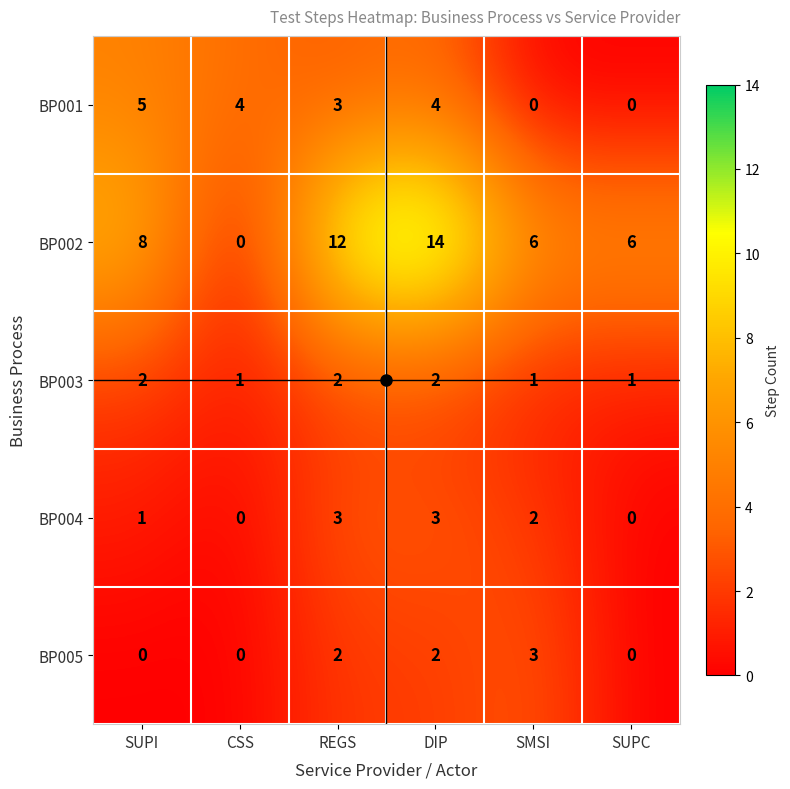

What is the spread (max minus min) of values at SMSI?

6